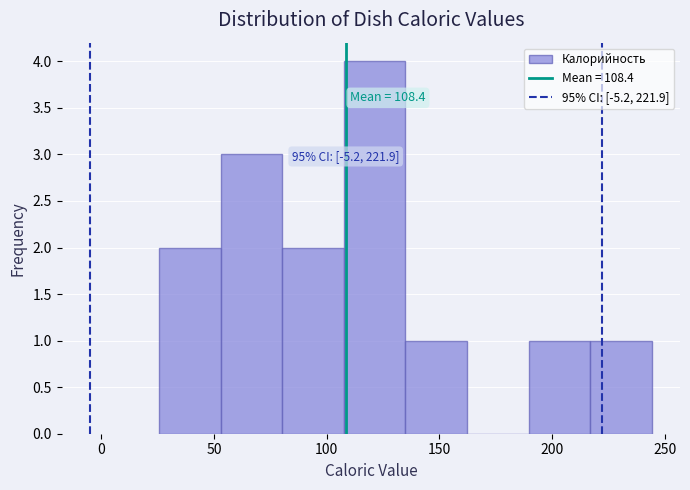

Which range on the x-axis has the tallest bar?

110 to 135